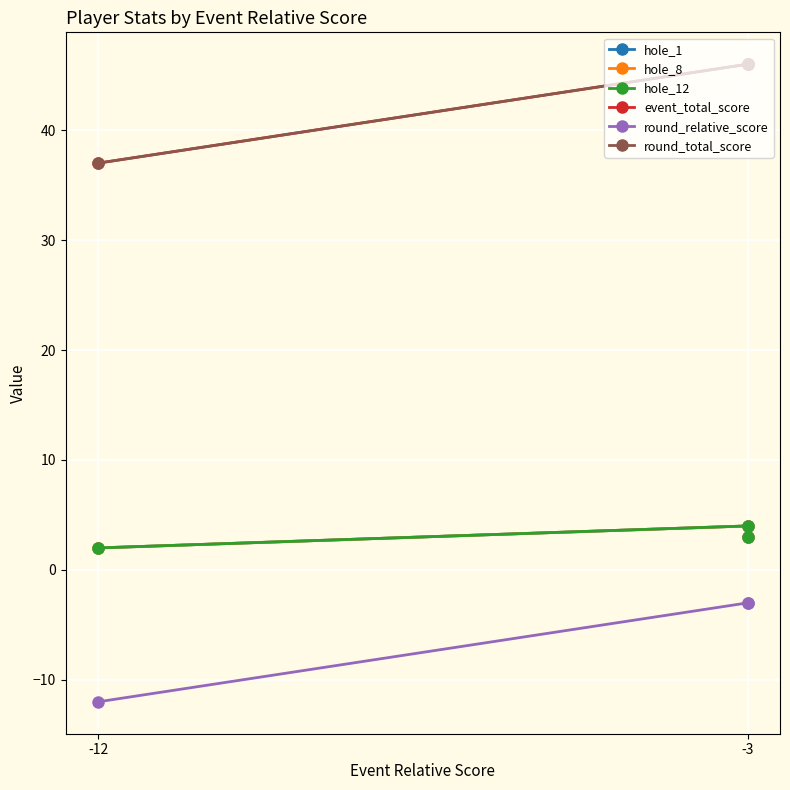

What are all the series names shown in the legend?

hole_1, hole_8, hole_12, event_total_score, round_relative_score, round_total_score